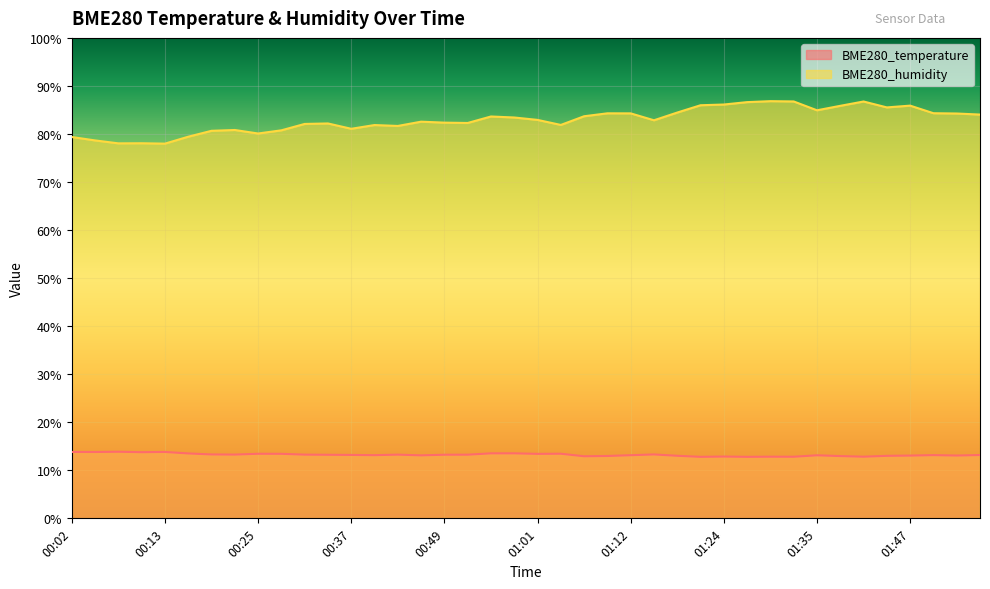

What is the difference between the BME280_humidity values at 00:10 and 00:37?

3.0